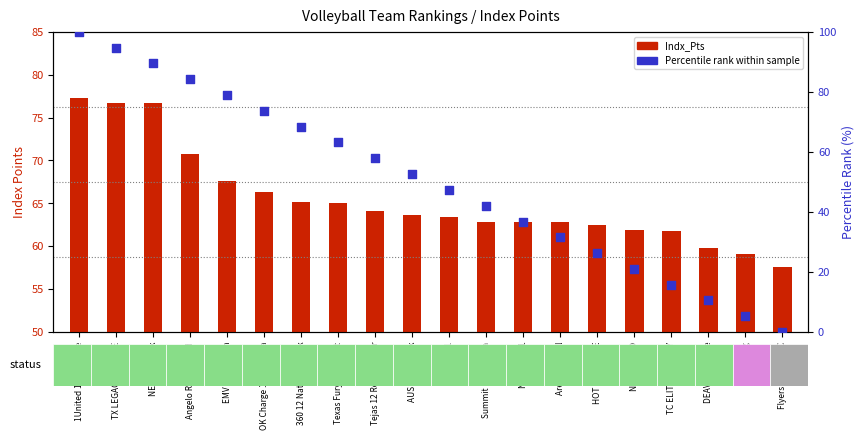

Which series has the largest Y range (max minus min)?

Percentile Rank